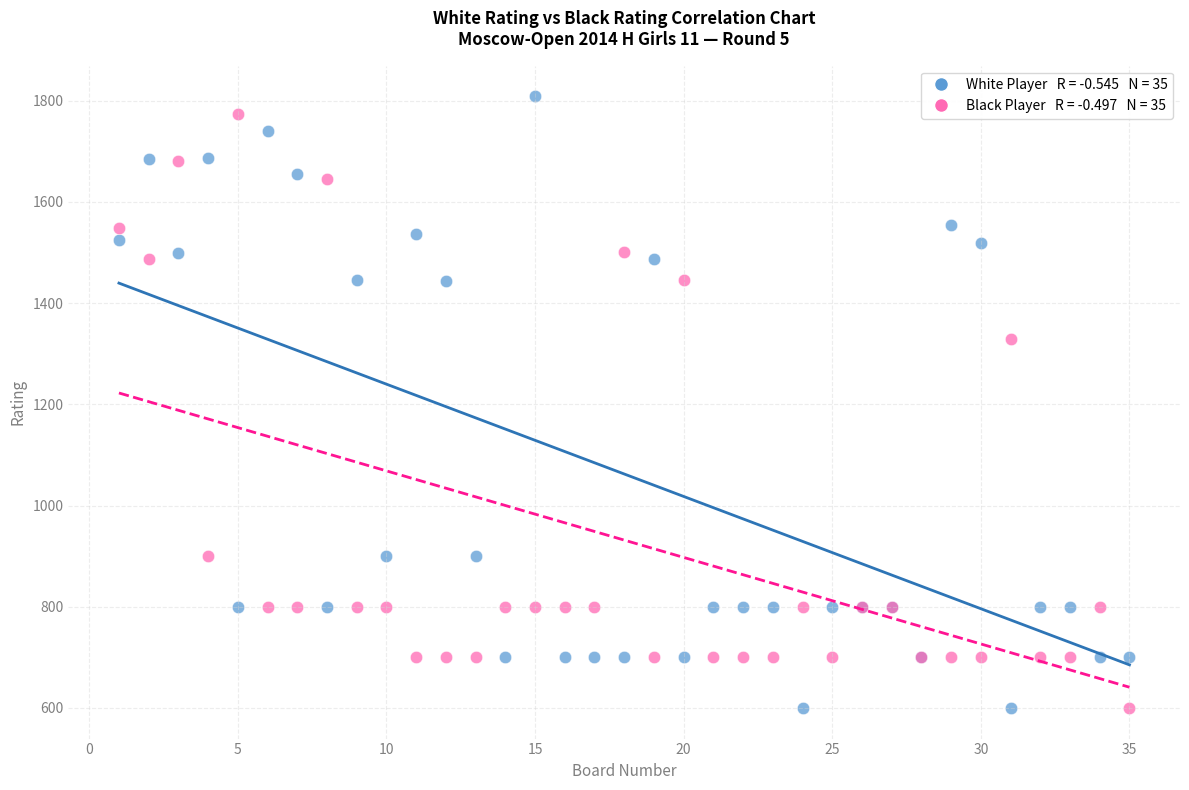

Across all series, what Y value is closest to 1204?

1330